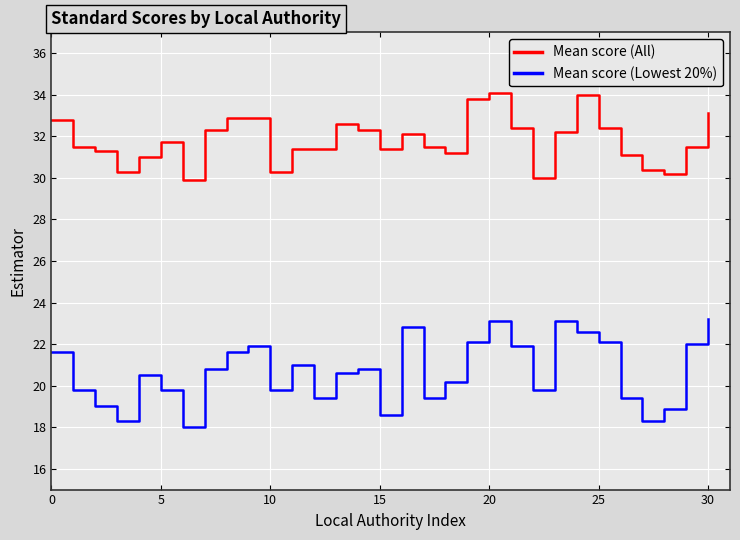

Which series has the largest total across all categories?

Mean score (All)